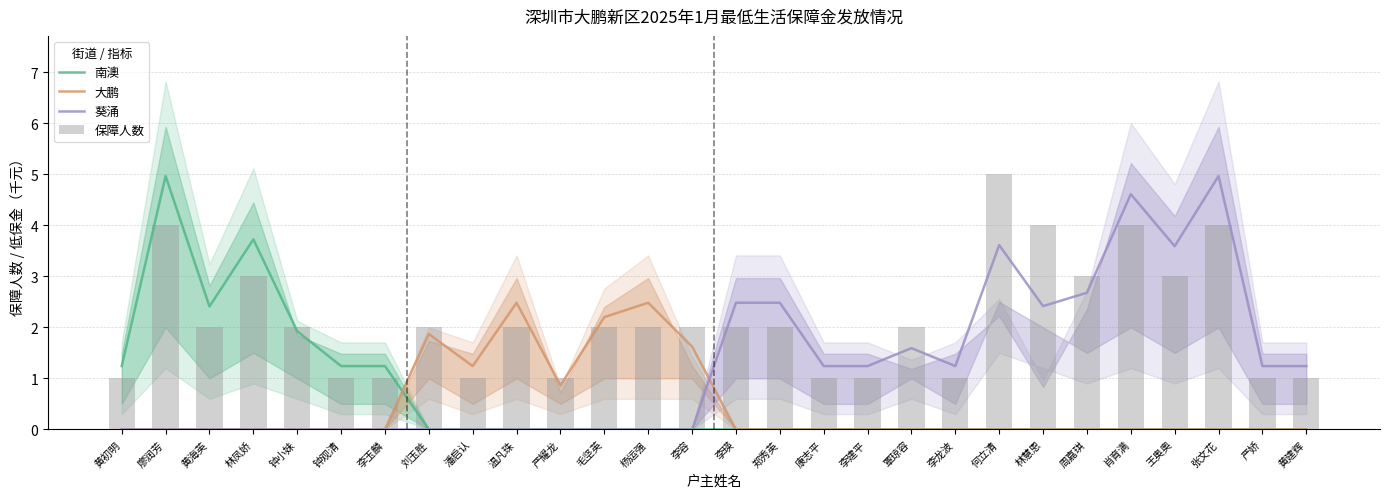

At which category is the sum across all series the highest?

廖润芳